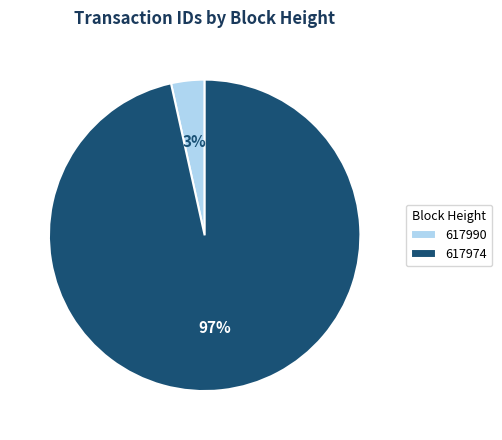

To the nearest percent, what is the average slice percentage?

50%